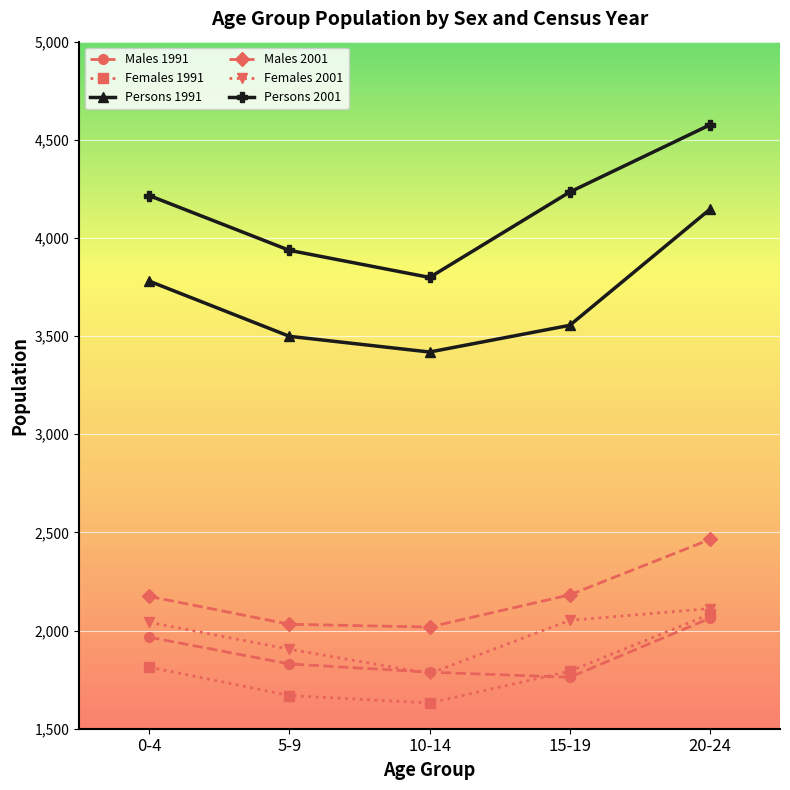

Count the number of categories in the chart.

5